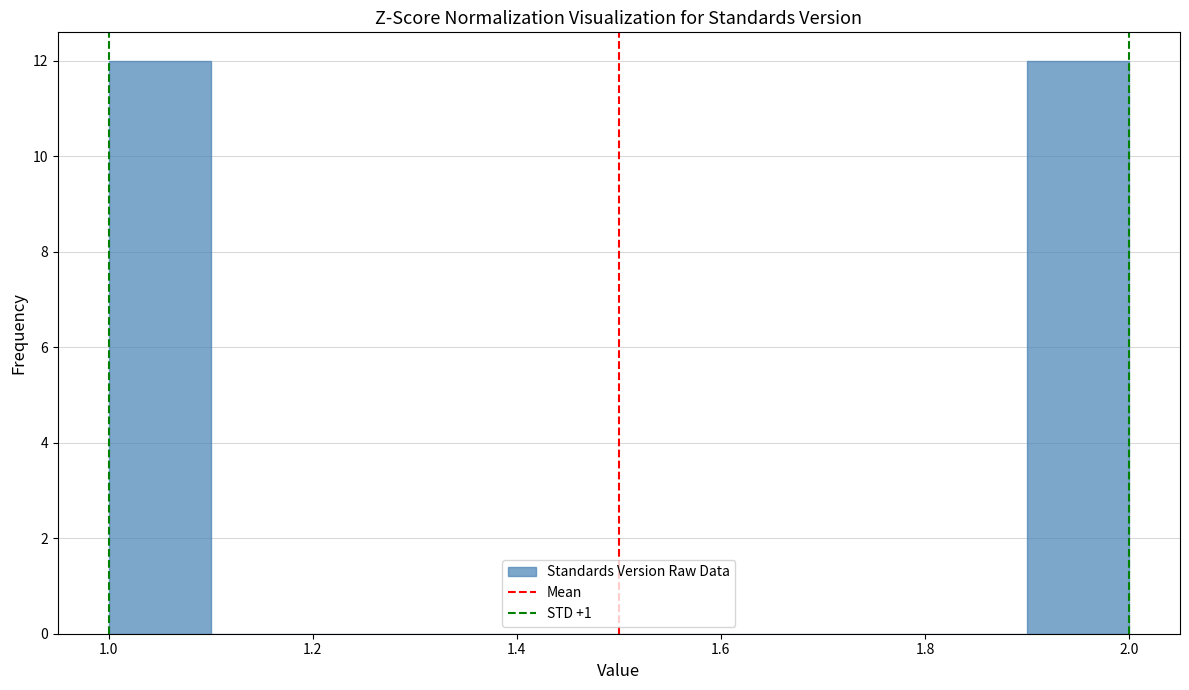

Reading left to right, transcribe this chart: for each bar, give the range it covers on the x-axis and its height. The values are not printed on the chart, so give them approximately, as read against the axis.

1.0 to 1.1: 12
1.1 to 1.2: 0
1.2 to 1.3: 0
1.3 to 1.4: 0
1.4 to 1.5: 0
1.5 to 1.6: 0
1.6 to 1.7: 0
1.7 to 1.8: 0
1.8 to 1.9: 0
1.9 to 2.0: 12